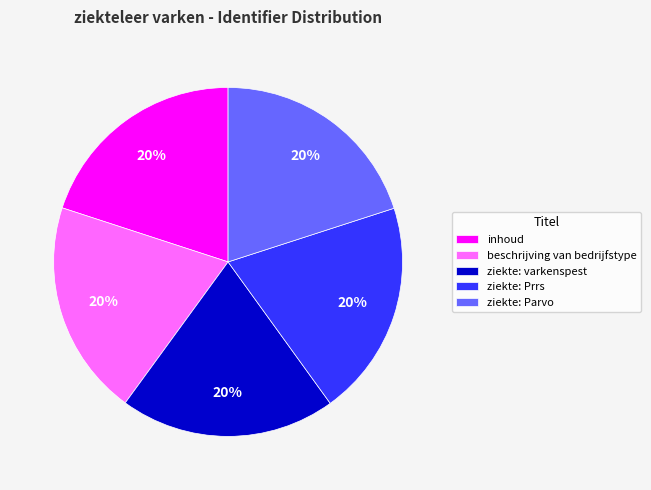

The inhoud slice represents 20% of the pie. True or false?

True